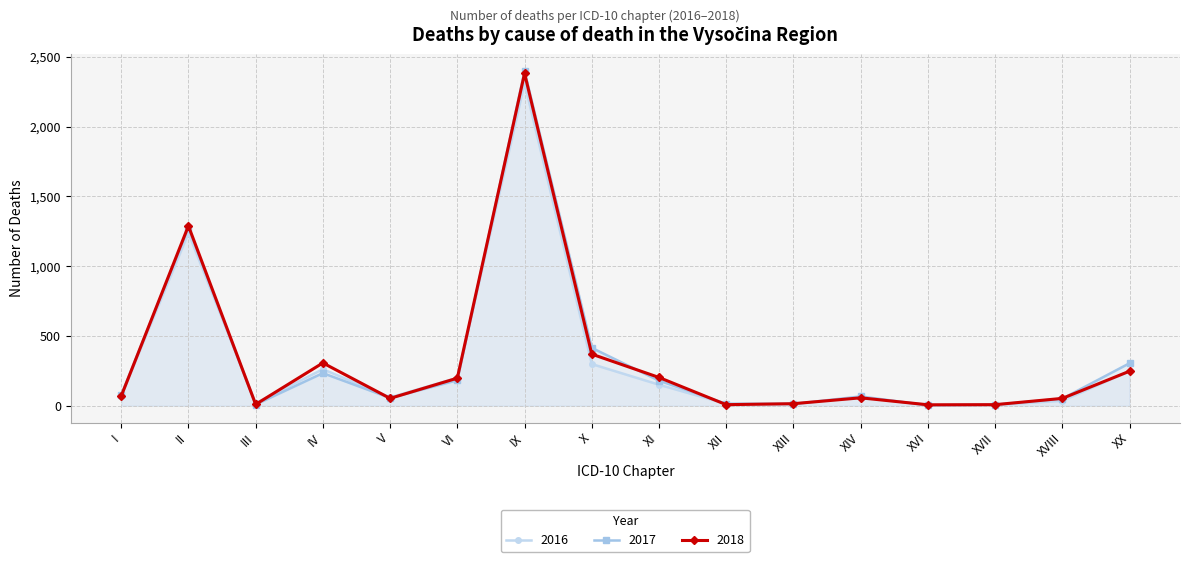

Does the chart have visible grid lines?

Yes